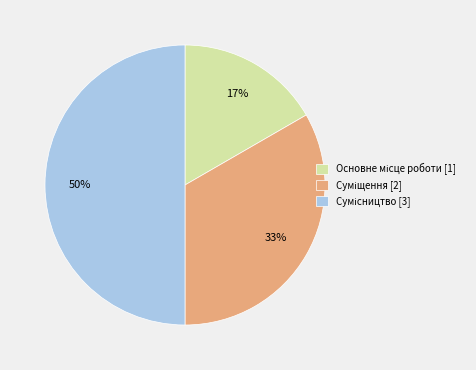

Count the number of slices in the pie.

3